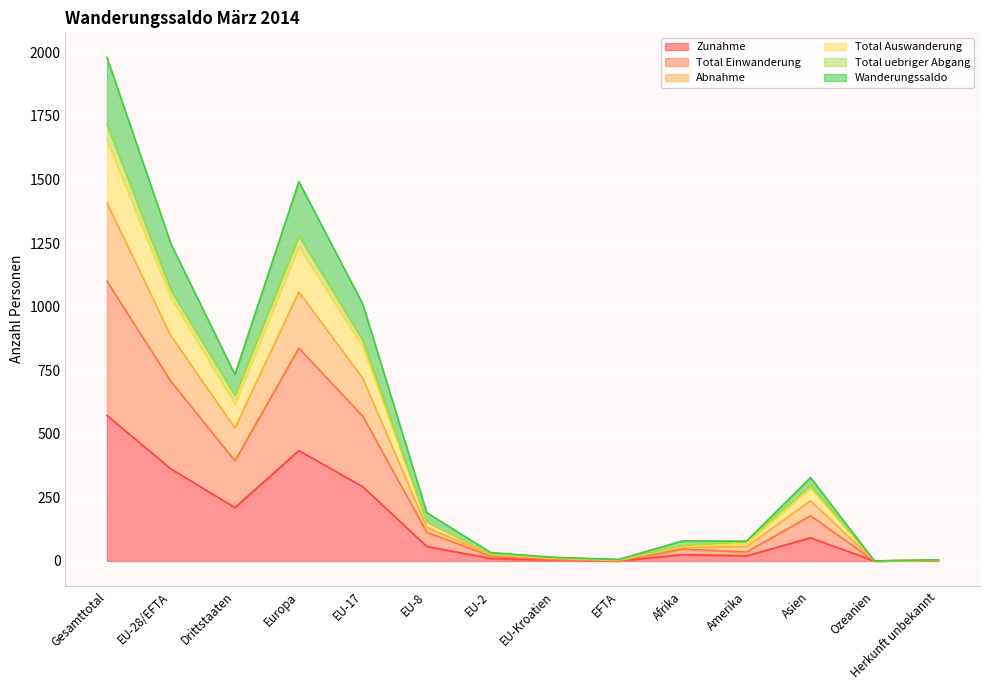

True or false: Wanderungssaldo has more than 2 points higher than both neighbors.

True